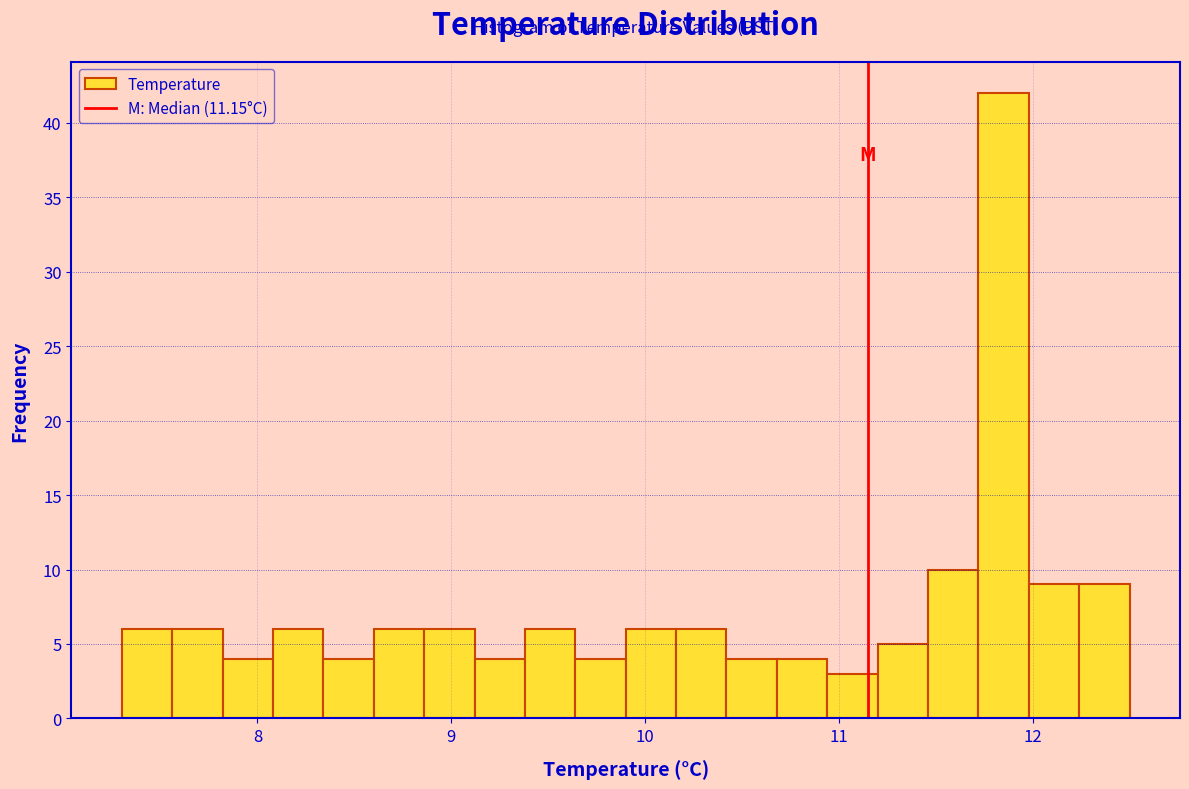

Around what value on the x-axis is the tallest bar? Give the approximate position of its centre, as read against the axis.

11.9